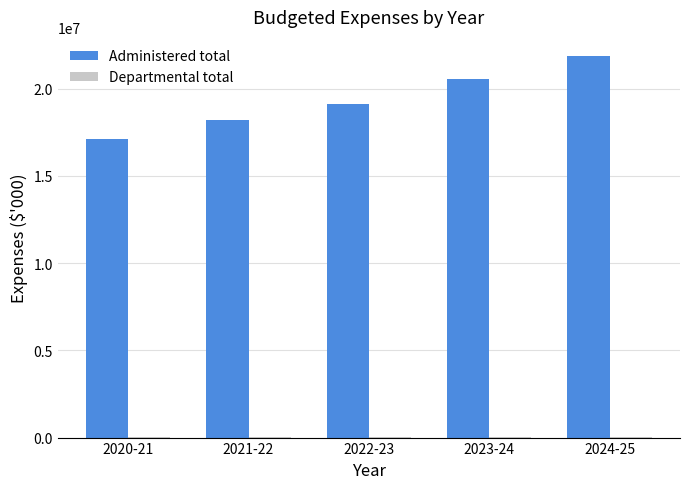

At which category does the chart reach its peak across all series?

2024-25